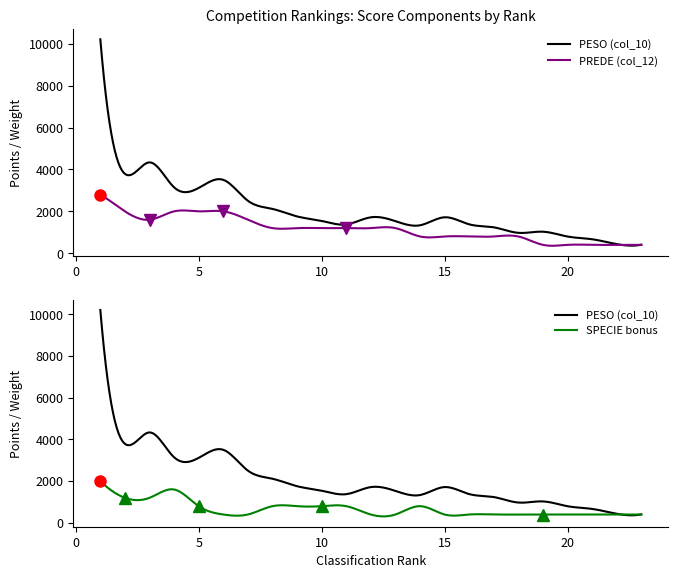

Which series changed the most between 4 and 8?

PESO (col_10)